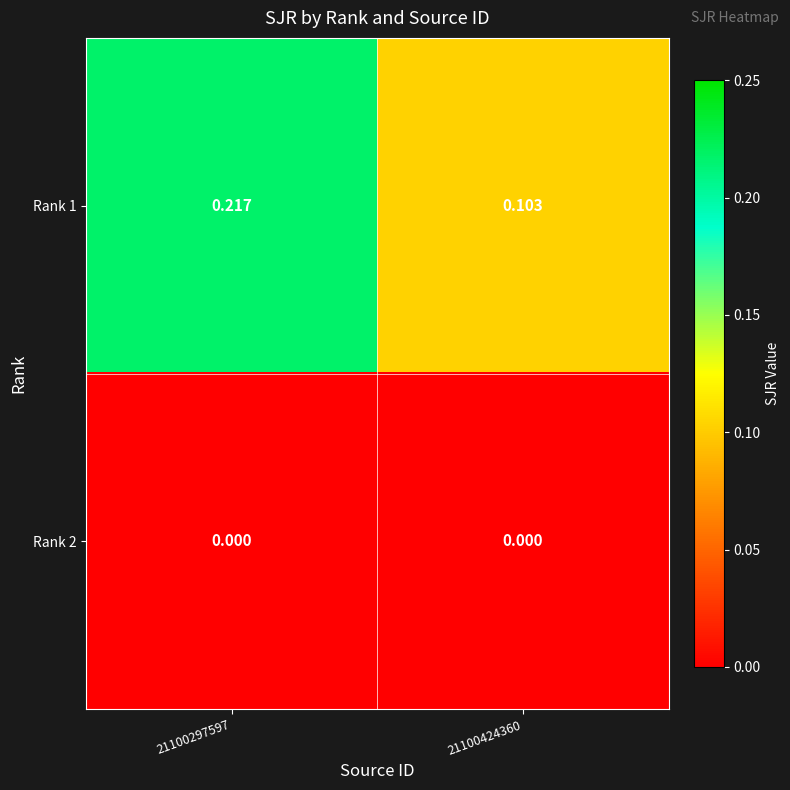

Is the value of Rank 1 at 21100424360 greater than the value of Rank 2 at 21100297597?

Yes